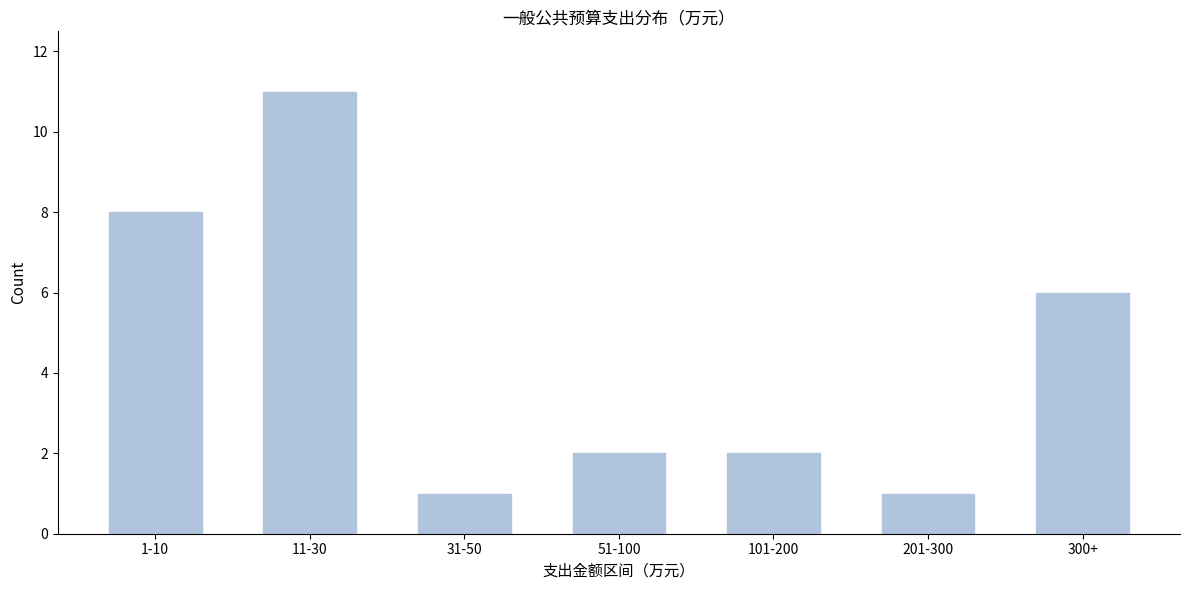

Reading left to right, what are all the values shown in this chart?

8	11	1	2	2	1	6